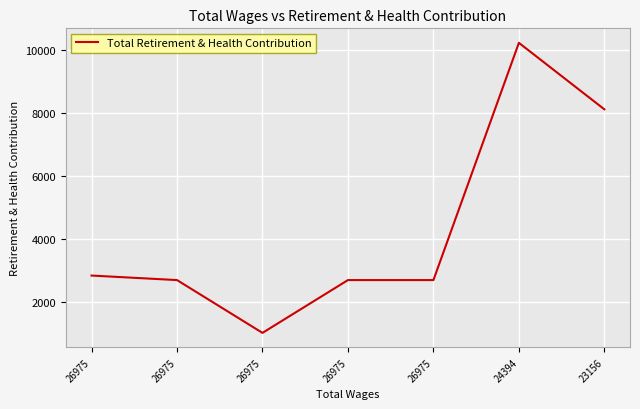

What is the sum of all values?

30332